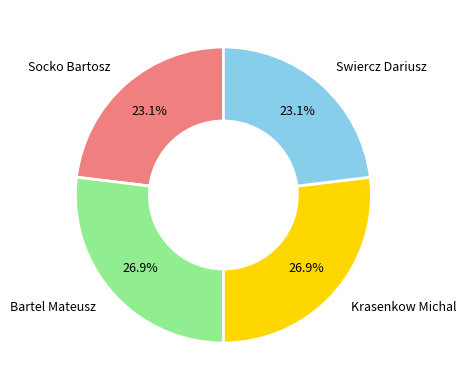

Count the number of slices in the pie.

4